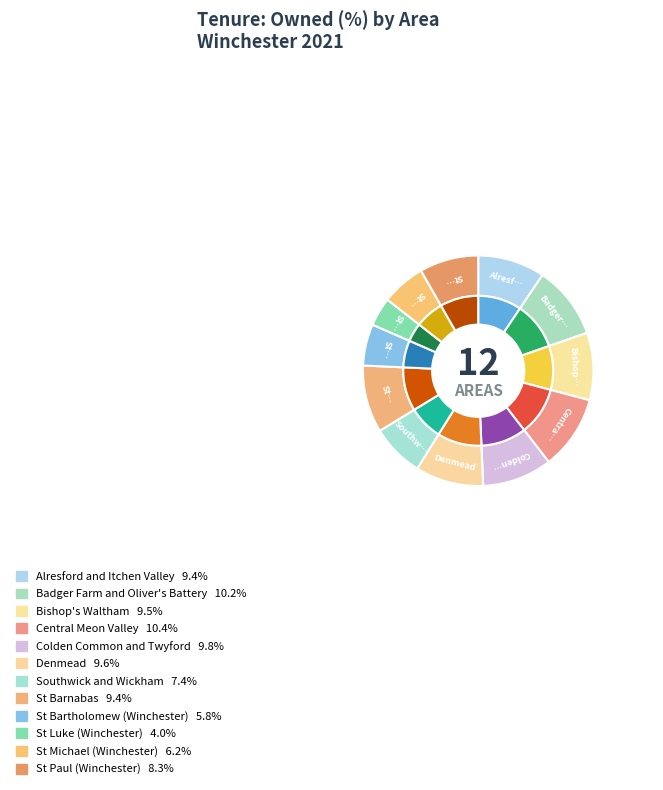

Combined, what portion of the pie is Southwick and Wickham and St Barnabas?

16.9%